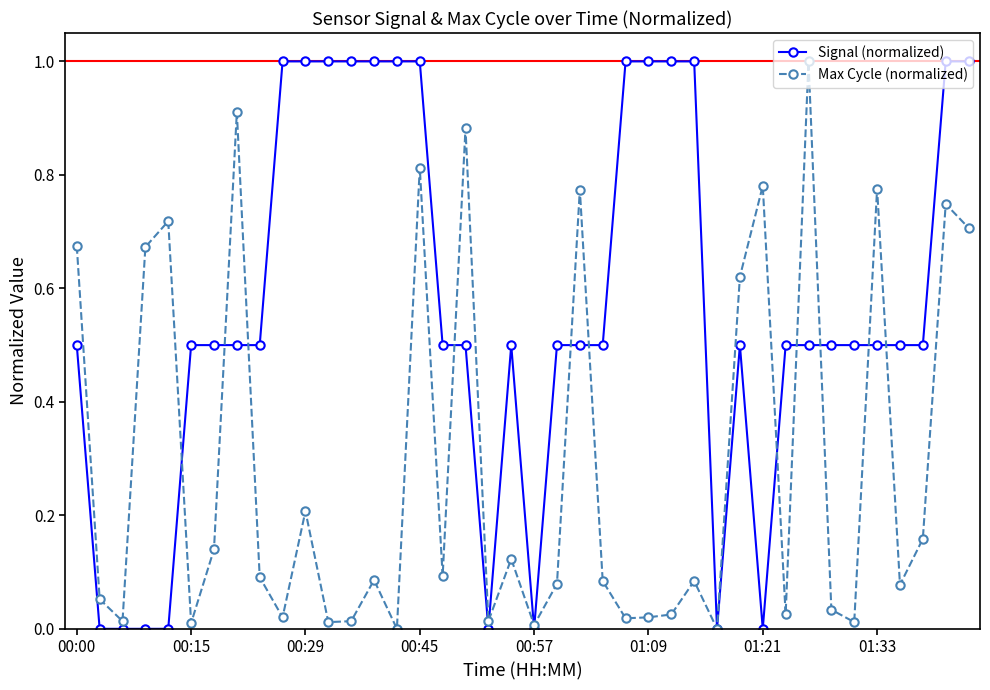

List the series in order of their overall mean, lowest first.

Max Cycle (normalized), Signal (normalized)